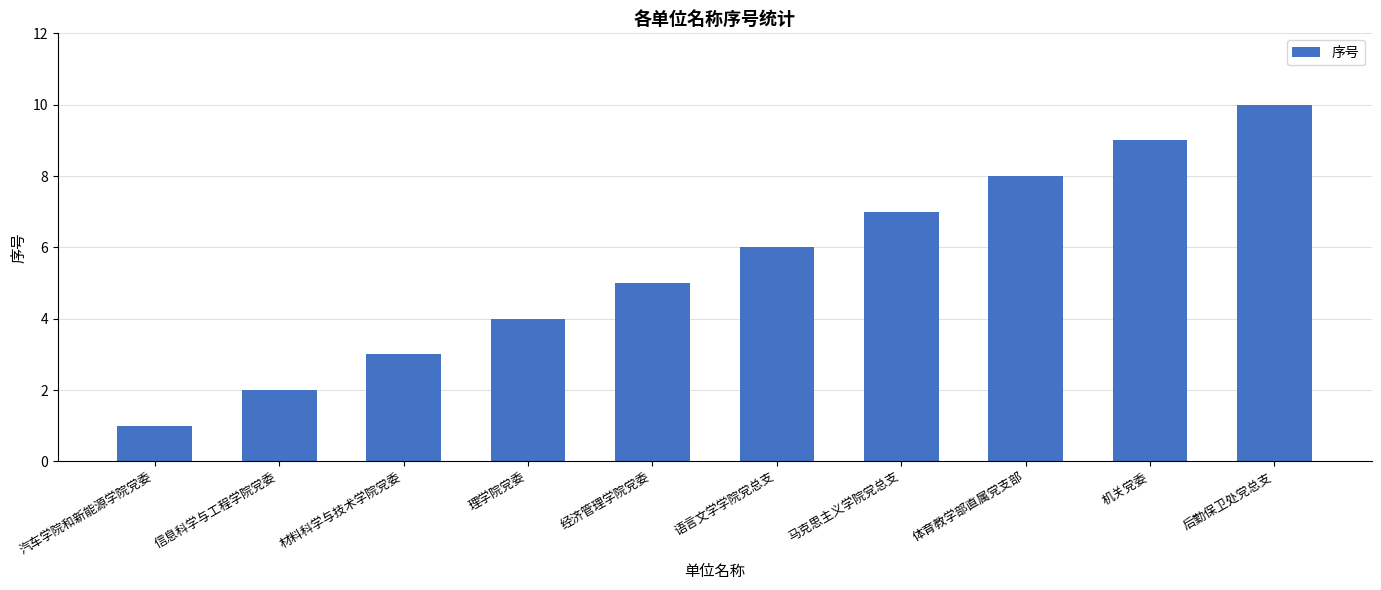

How many distinct data groups are displayed?

1